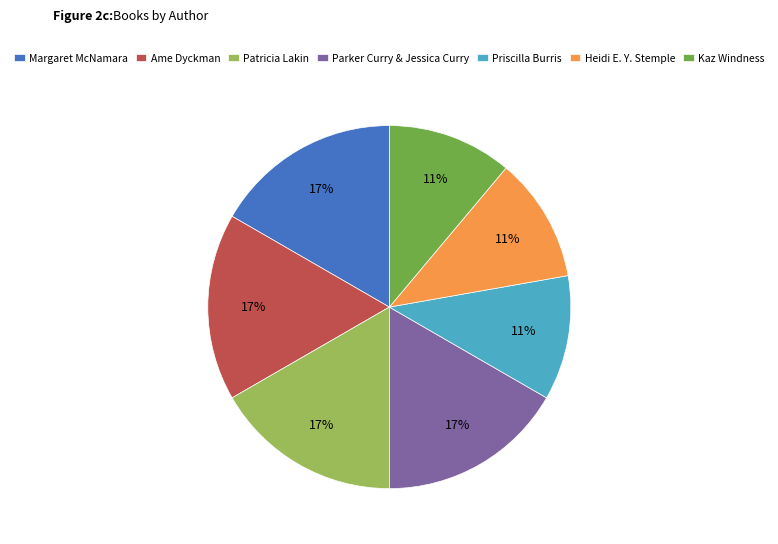

True or false: Patricia Lakin accounts for 17% of the total.

True